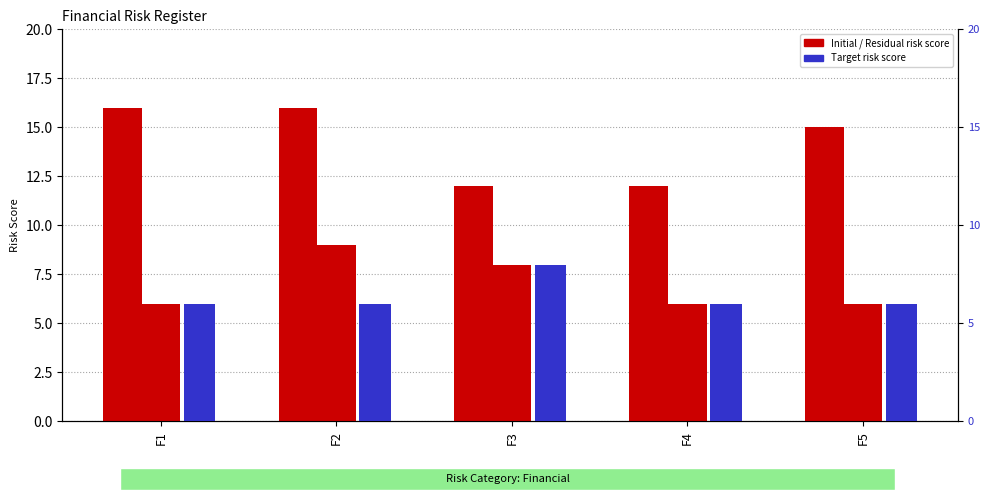

What is the value of the Residual risk score bar at the 1st from the left?

6